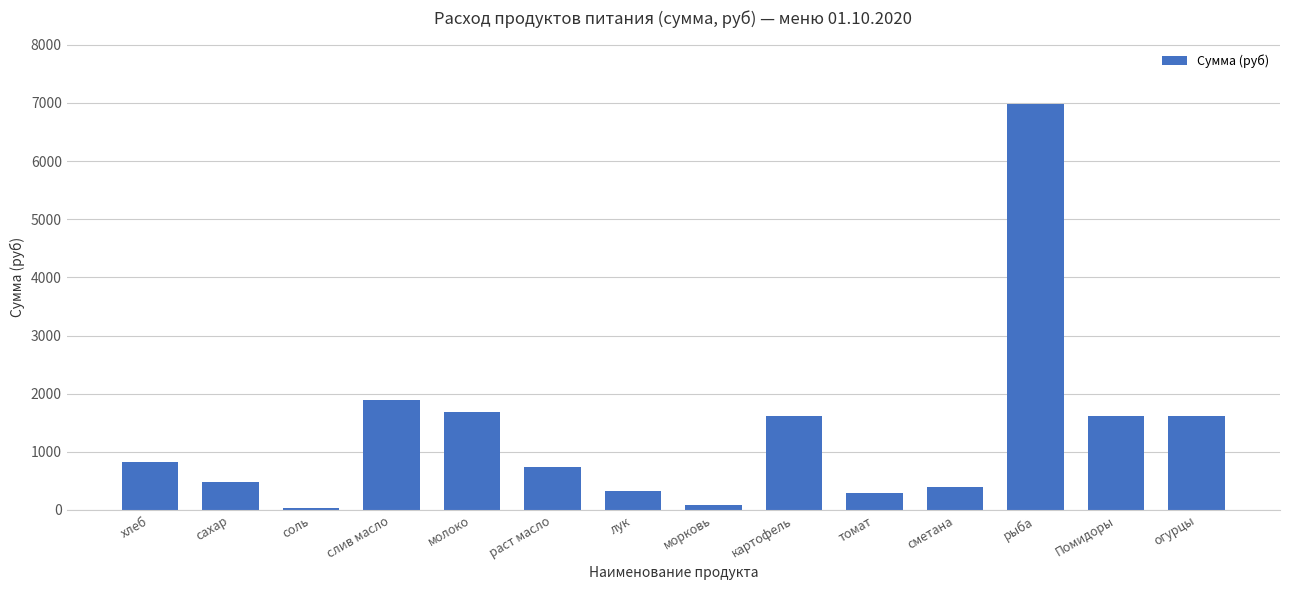

What is the ratio of the value at молоко to the value at Помидоры?

1.0